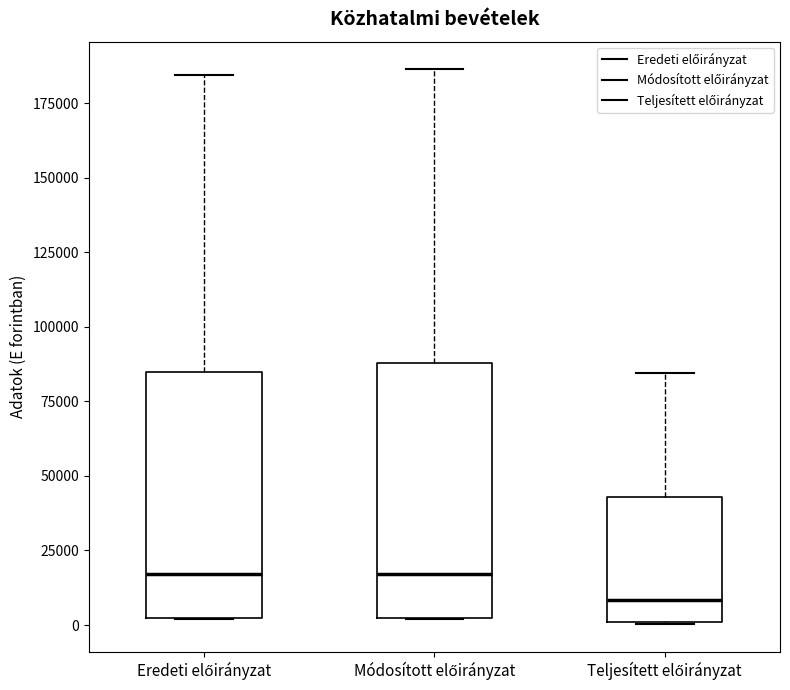

Reading left to right, read every box against the y-axis: the position of its median line, the range the box covers, and the ends of its whiskers. The values are not printed on the chart, so give them approximately, as read against the axis.

Eredeti előirányzat: median 15000, box 0 to 85000, whiskers 0 to 185000
Módosított előirányzat: median 15000, box 0 to 90000, whiskers 0 to 185000
Teljesített előirányzat: median 10000, box 0 to 45000, whiskers 0 to 85000